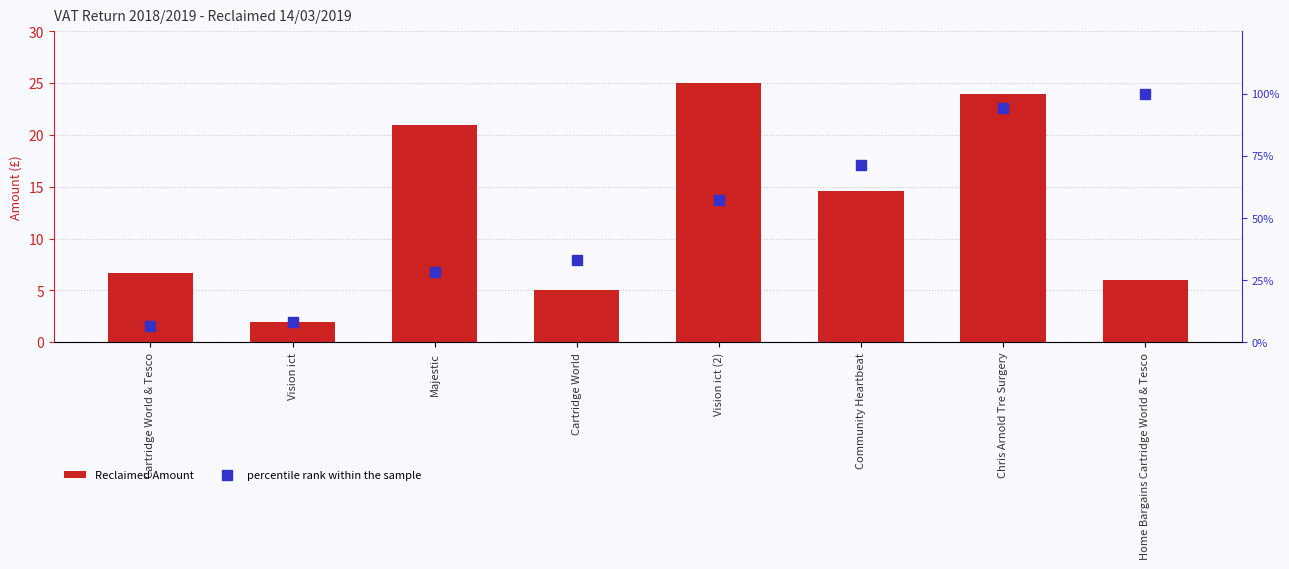

What is the sum of all percentile rank within the sample values?

398.9